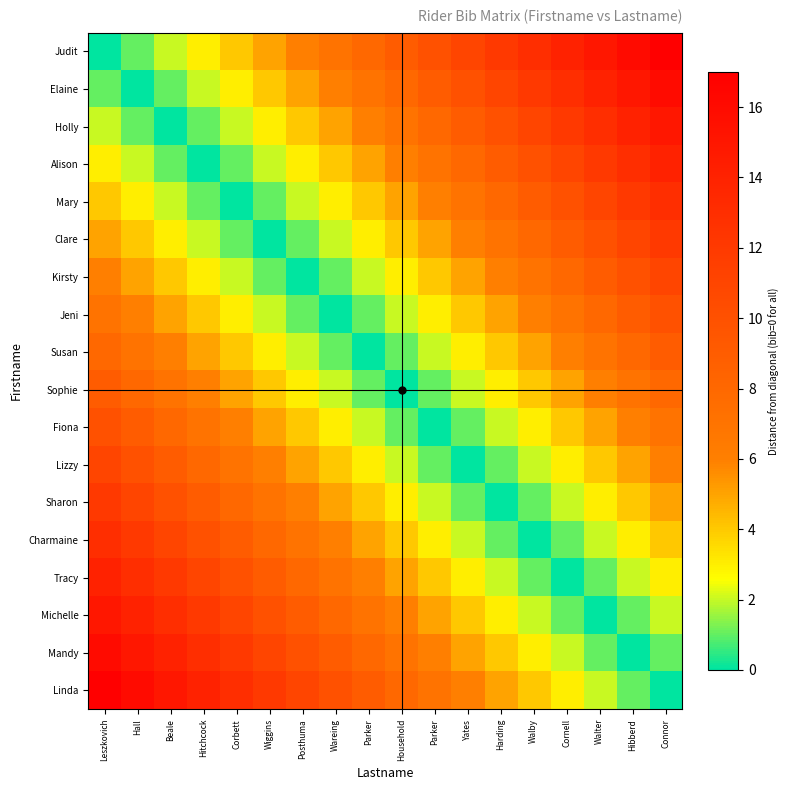

At how many categories does at least one series exceed 6?

18